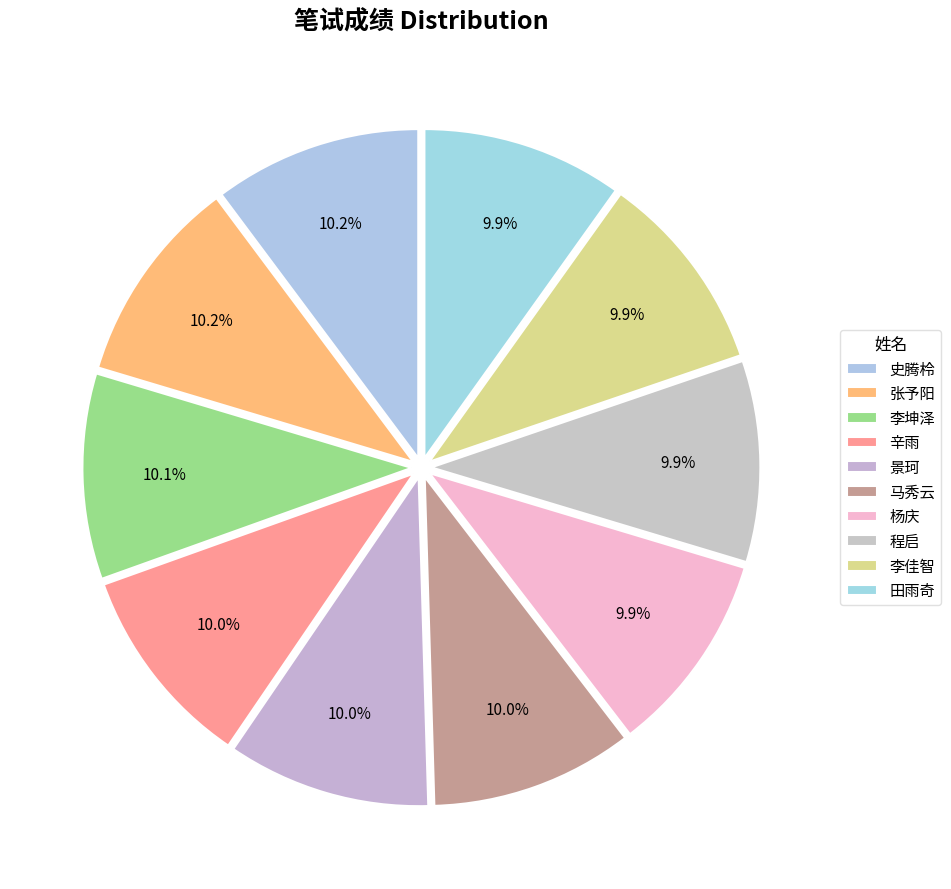

How many segments does this pie chart have?

10